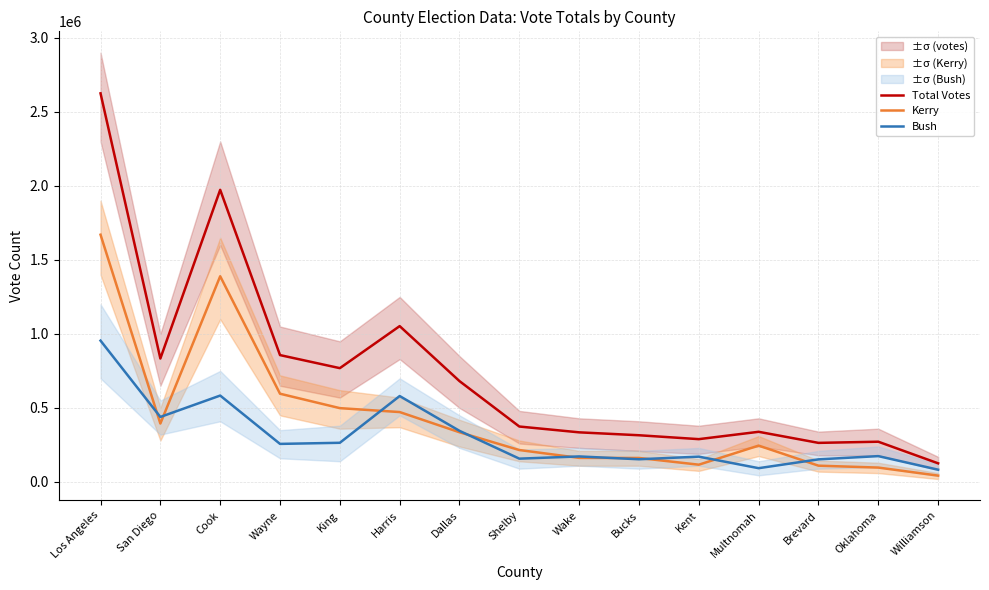

What is the spread (max minus min) of values at Kent?

172567